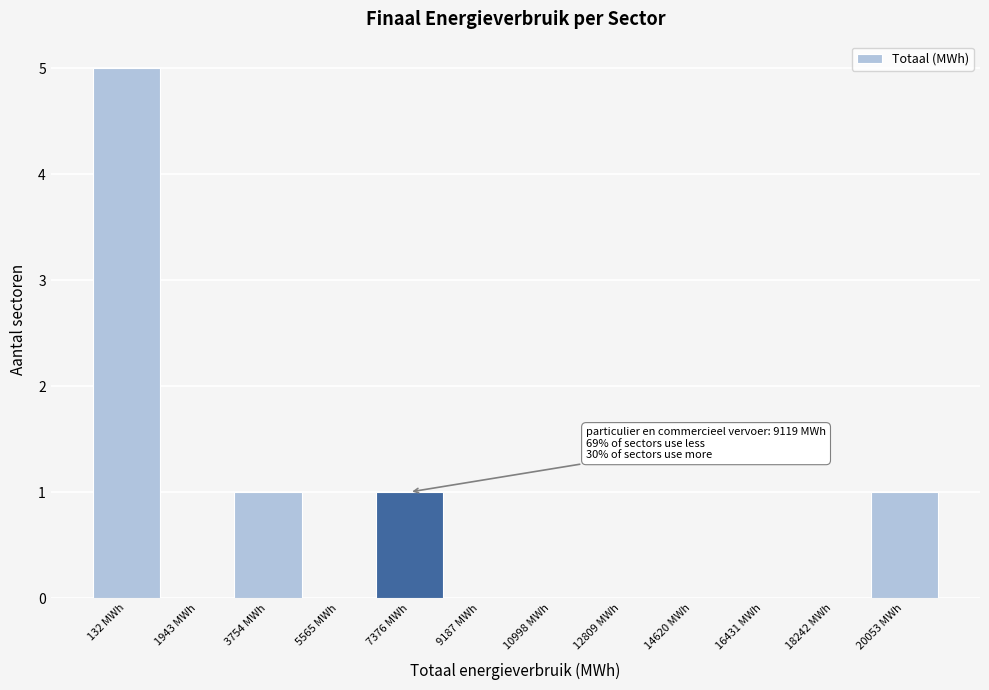

Reading right to left, transcribe all the data shown in this chart.

20053 MWh=1	18242 MWh=0	16431 MWh=0	14620 MWh=0	12809 MWh=0	10998 MWh=0	9187 MWh=0	7376 MWh=1	5565 MWh=0	3754 MWh=1	1943 MWh=0	132 MWh=5